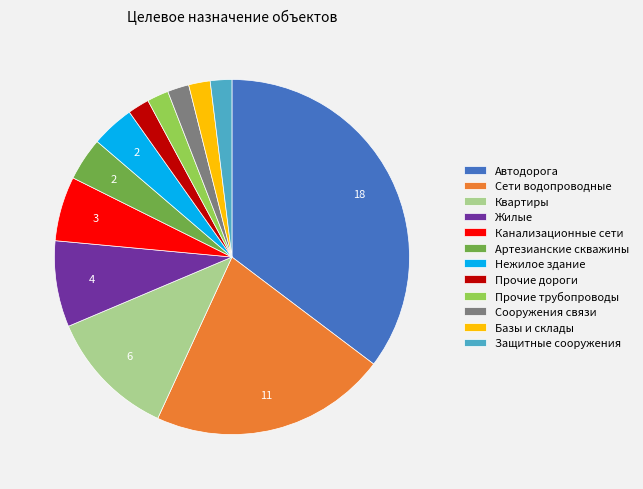

Count the number of slices in the pie.

12